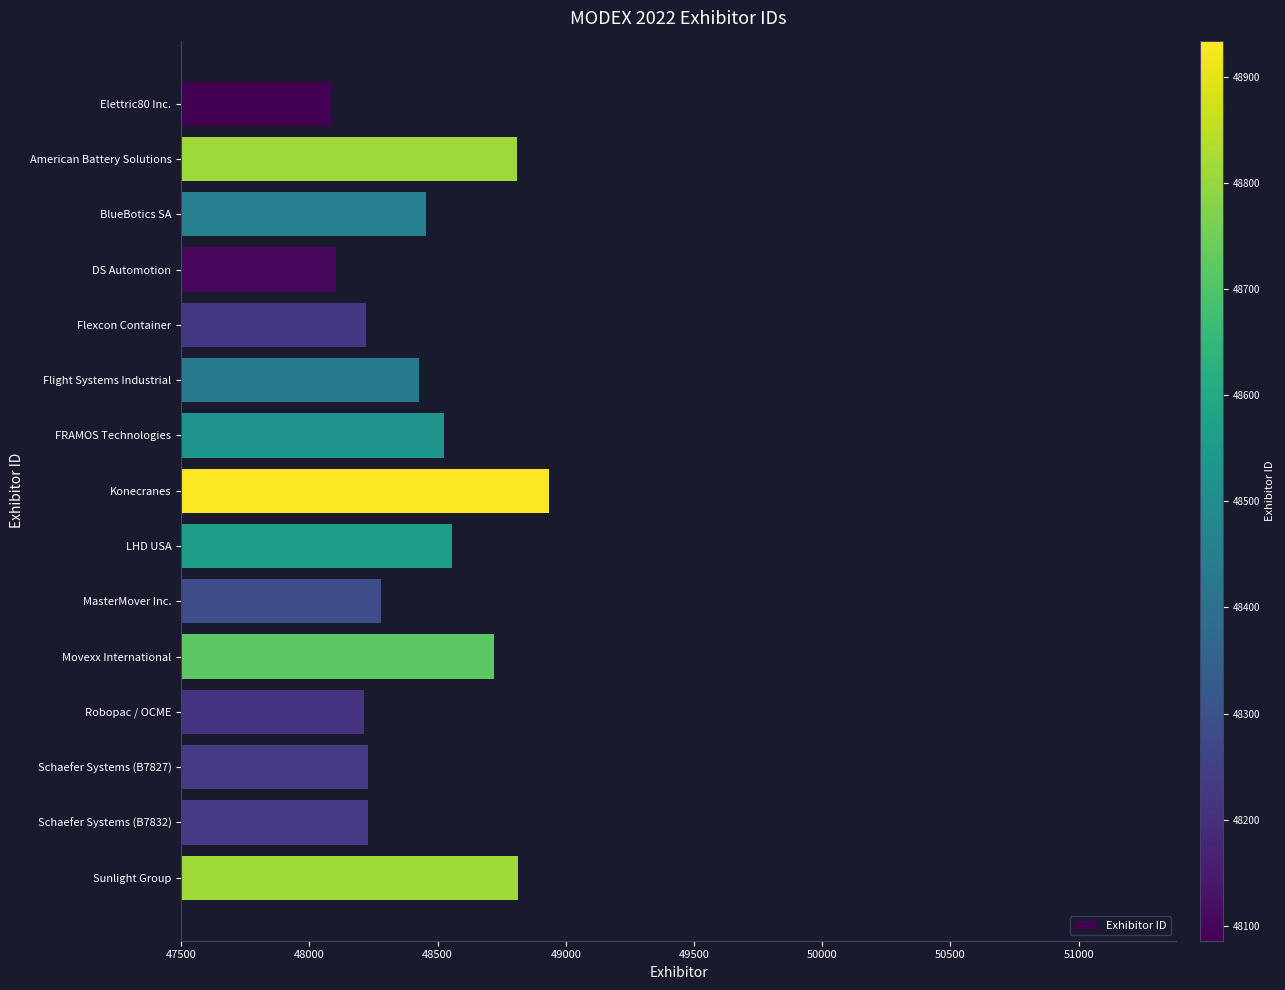

The chart shows a value of 22711 at MasterMover Inc.. True or false?

False